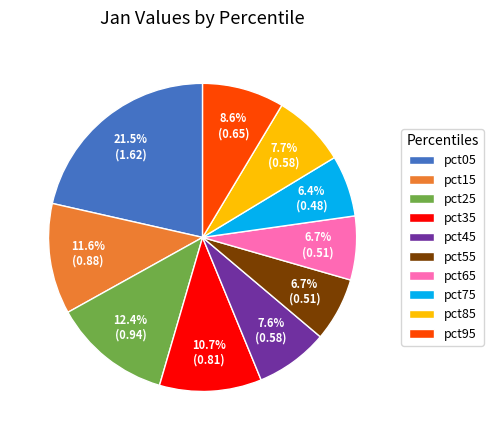

How many segments does this pie chart have?

10